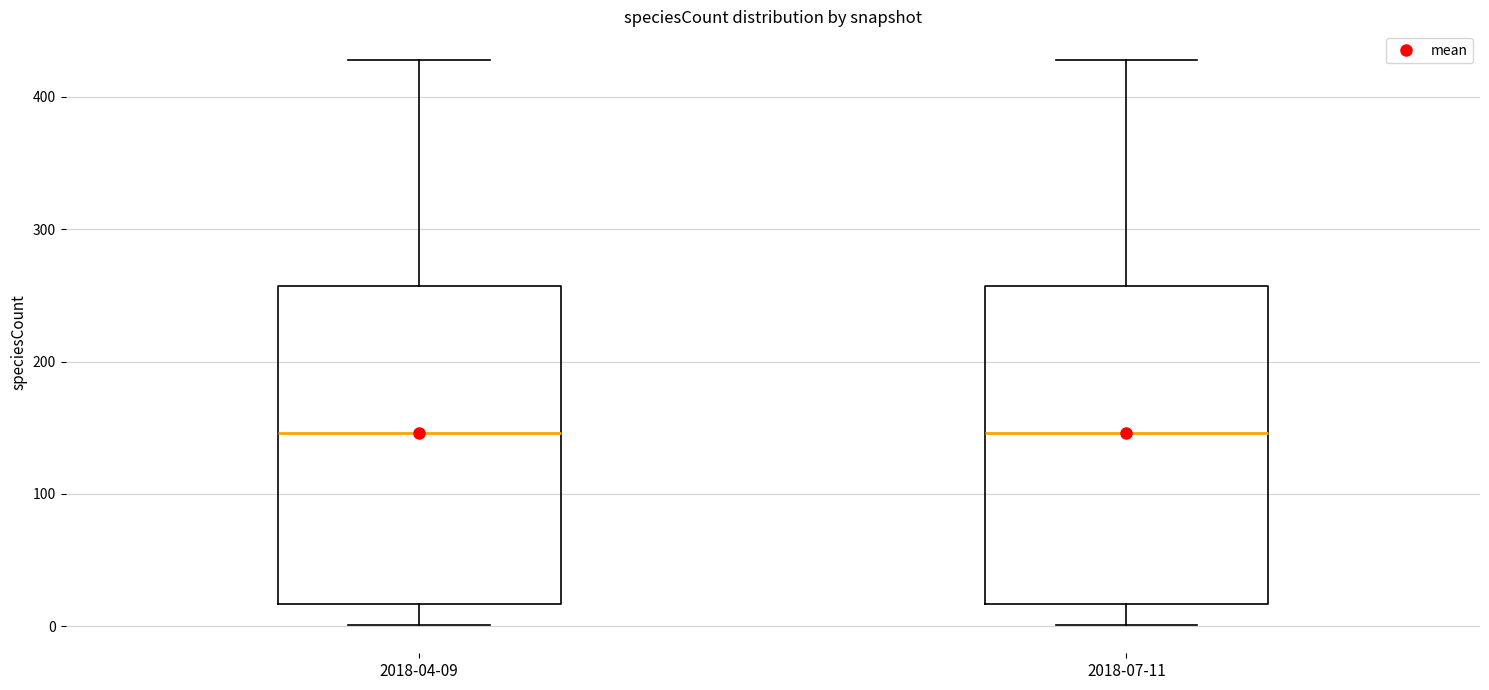

Where does the lower whisker of the box for 2018-07-11 end on the y-axis? The values are not printed on the chart, so give them approximately, as read against the axis.

0